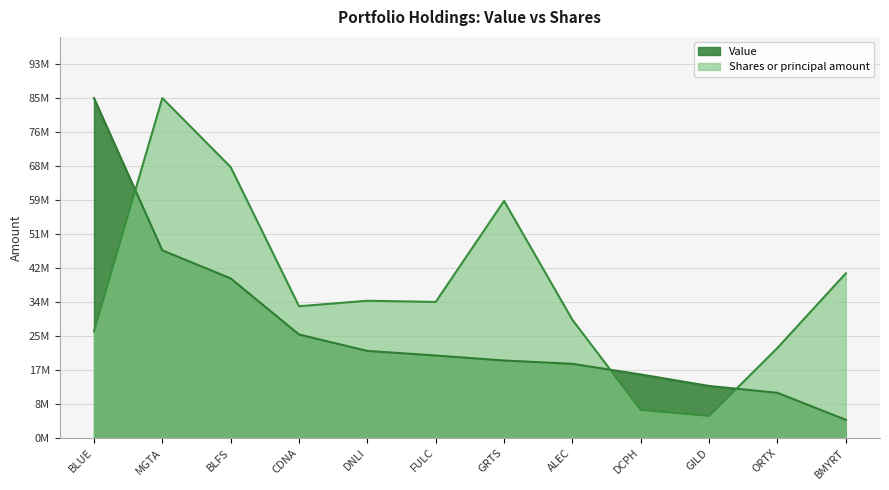

Reading left to right, list all the values displayed in this chart.

Value: BLUE=85118000.0	MGTA=46968000.0	BLFS=39941000.0	CDNA=25884000.0	DNLI=21775000.0	FULC=20622000.0	GRTS=19375000.0	ALEC=18540000.0	DCPH=15871000.0	GILD=12996000.0	ORTX=11275000.0	BMYRT=4515000.0
Shares or principal amount: BLUE=26649850.0	MGTA=85118000.0	BLFS=67821697.9	CDNA=32968886.6	DNLI=34342590.2	FULC=34048205.6	GRTS=59343995.9	ALEC=29563173.2	DCPH=7005888.4	GILD=5494814.4	ORTX=22528739.2	BMYRT=41211108.3